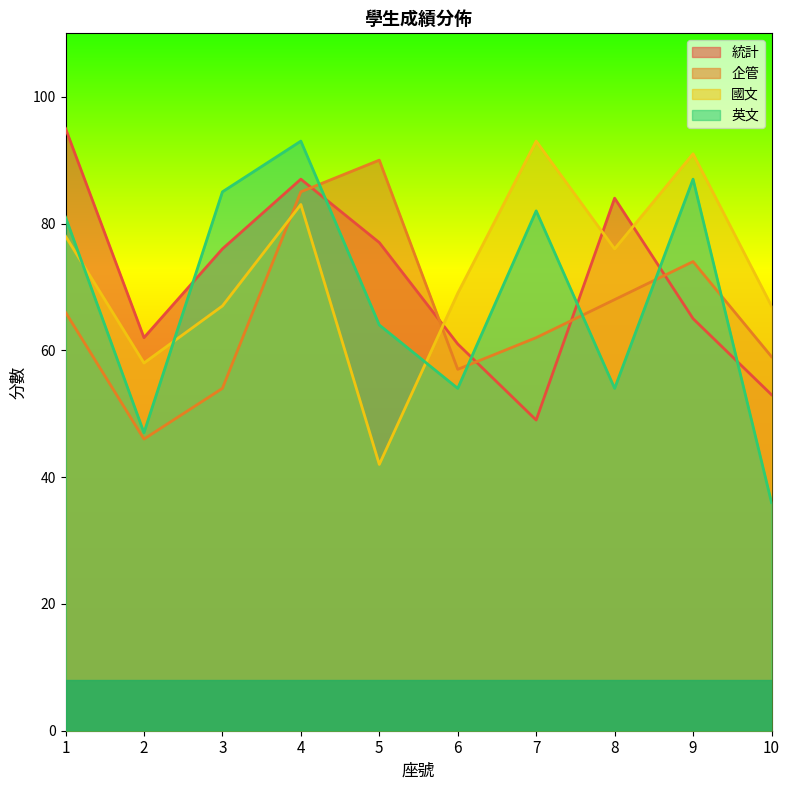

Which series ends up on top after the final intersection of 企管 and 英文?

企管